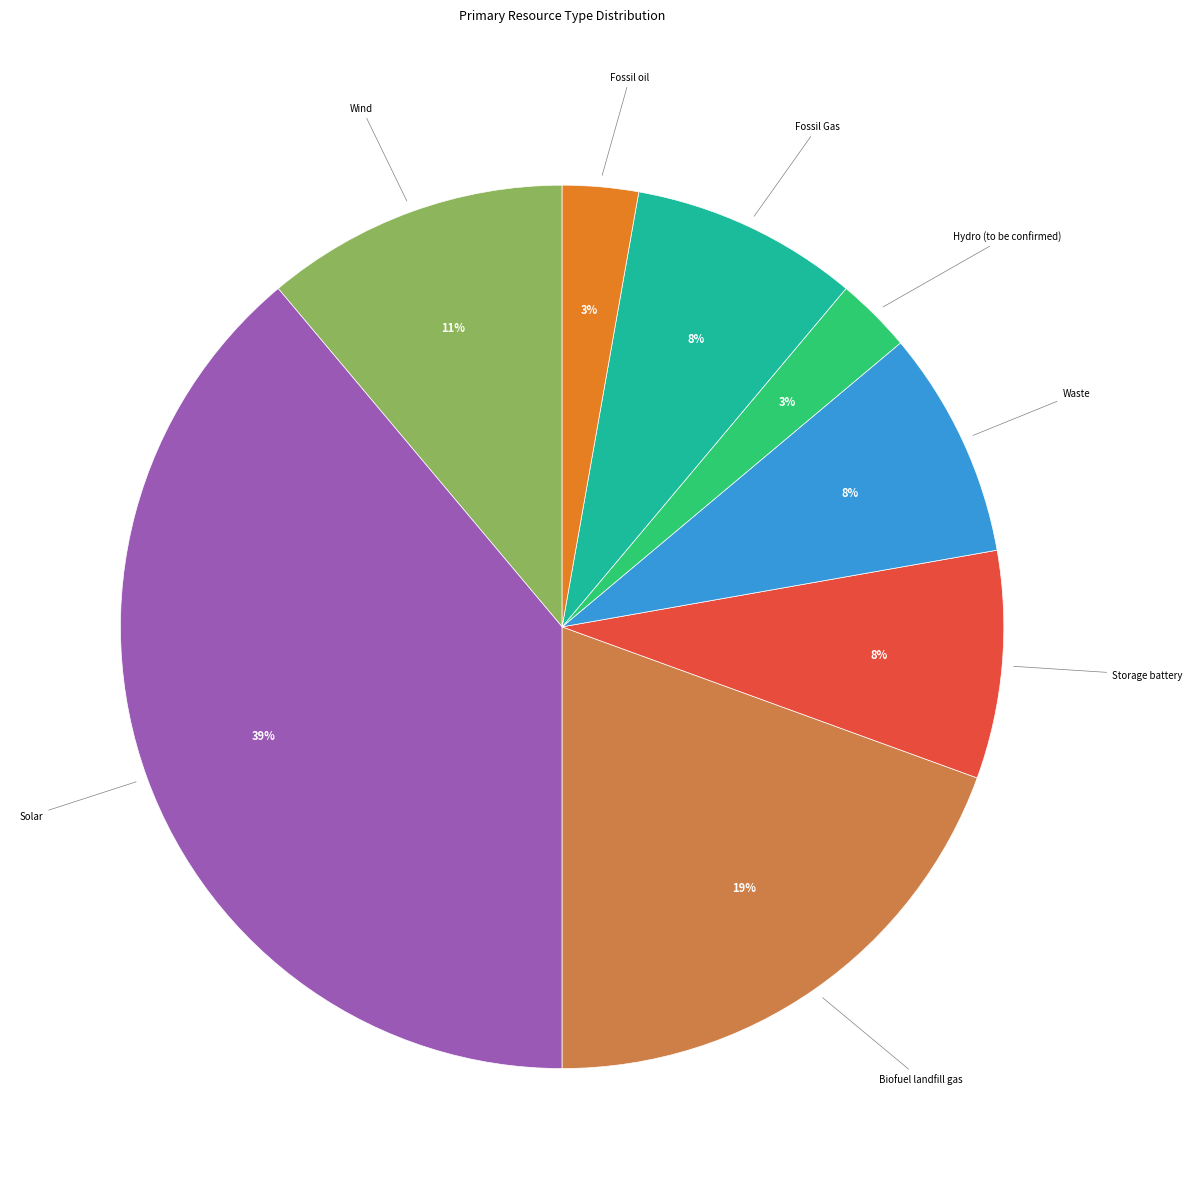

To the nearest percent, what is the difference between the largest and smallest slice percentages?

36%